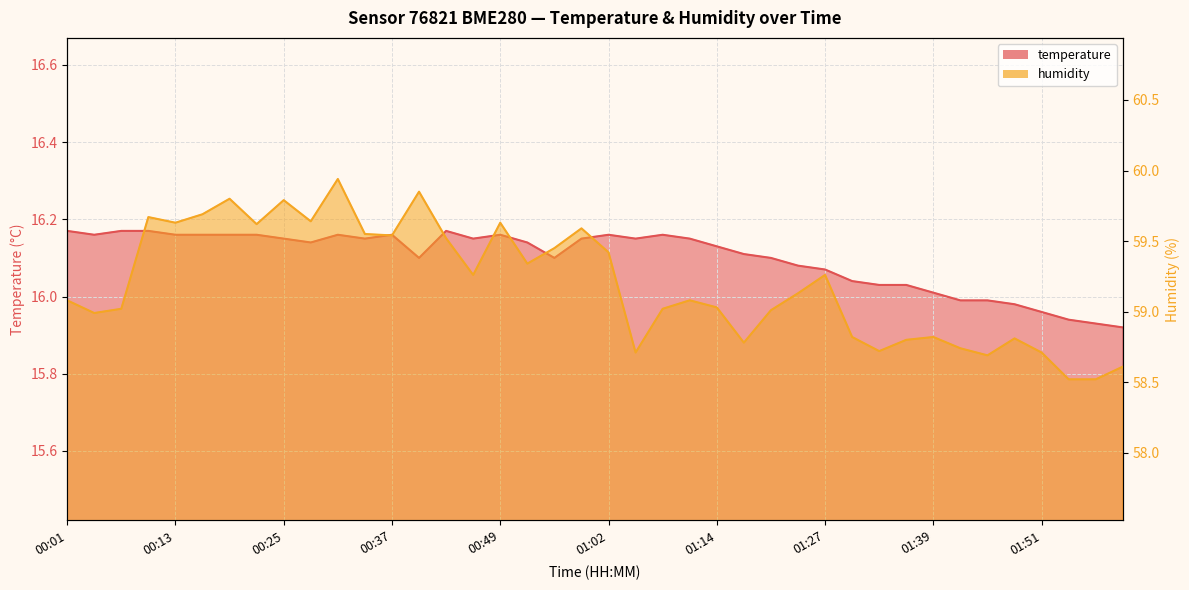

Where is humidity nearest to the value 59?

00:04